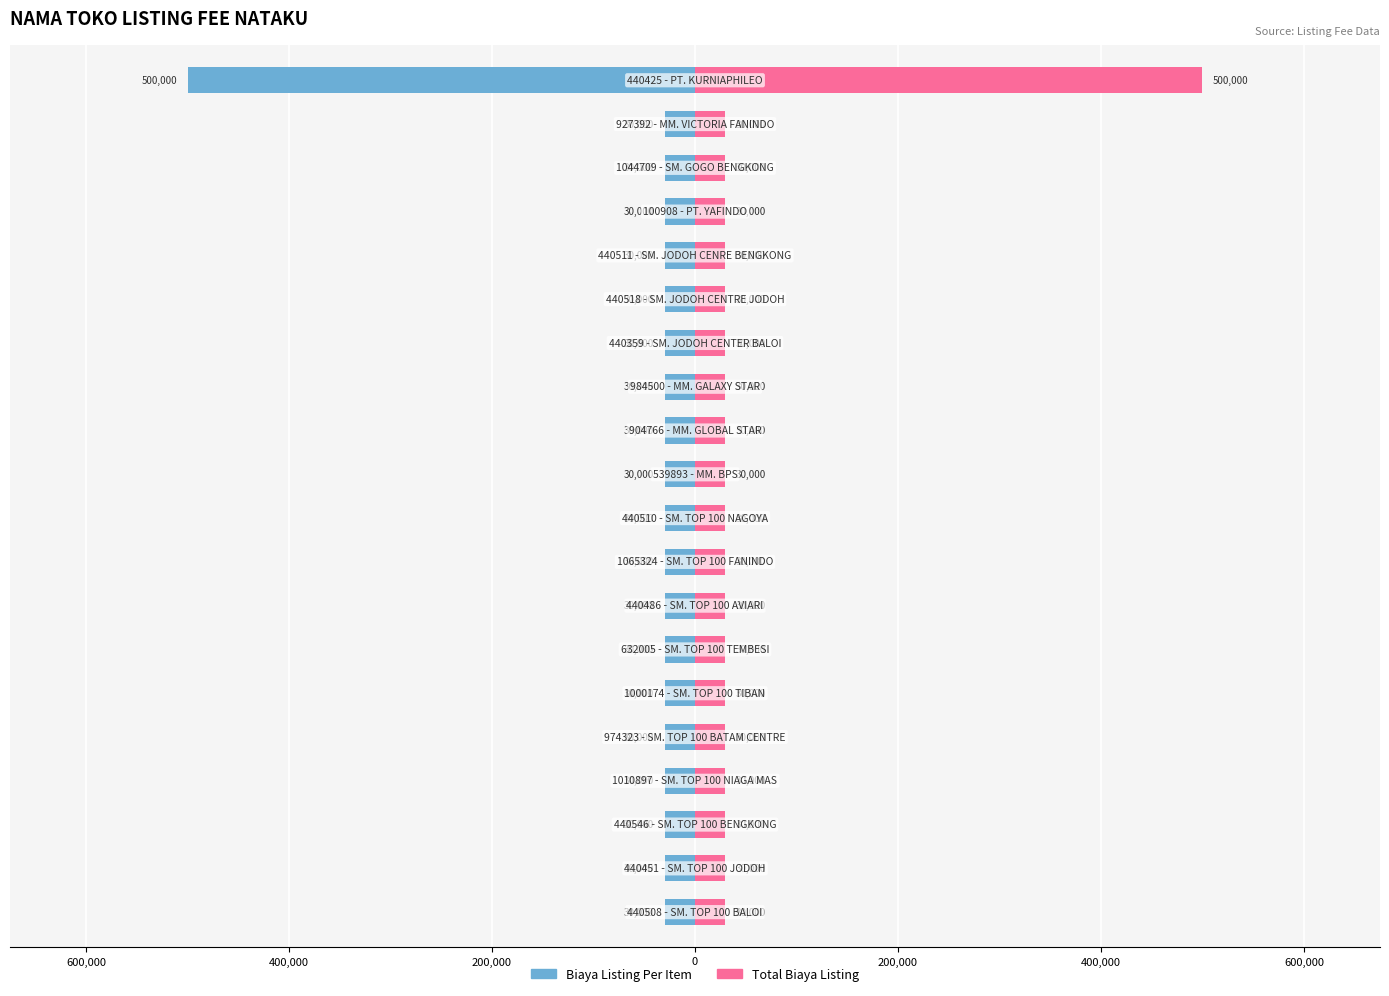

Which has a higher value, 600,000 or 200,000?

600,000